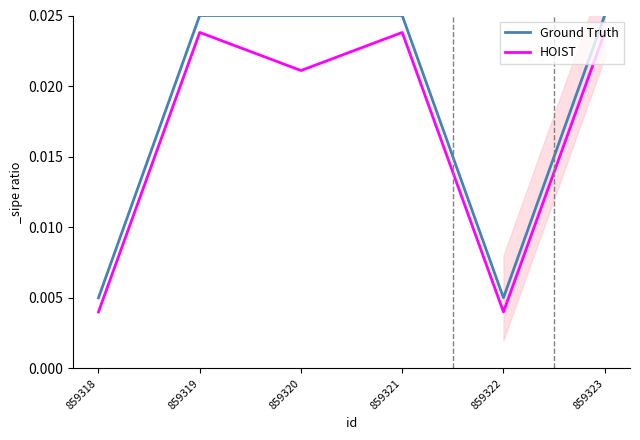

Count the HOIST values in the range 0 to 1.

6